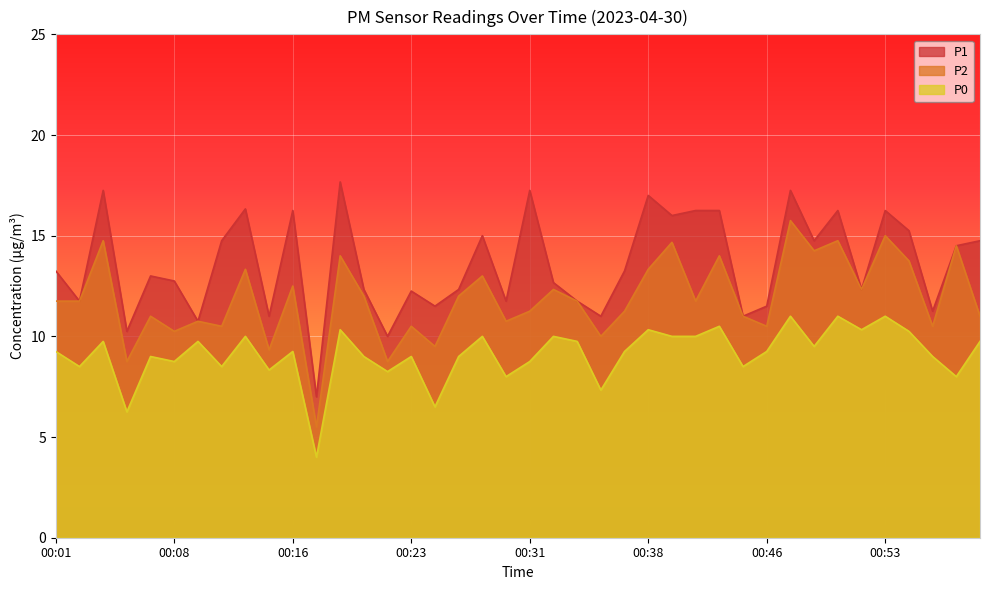

Rank the series by their average value, from highest to lowest.

P1, P2, P0